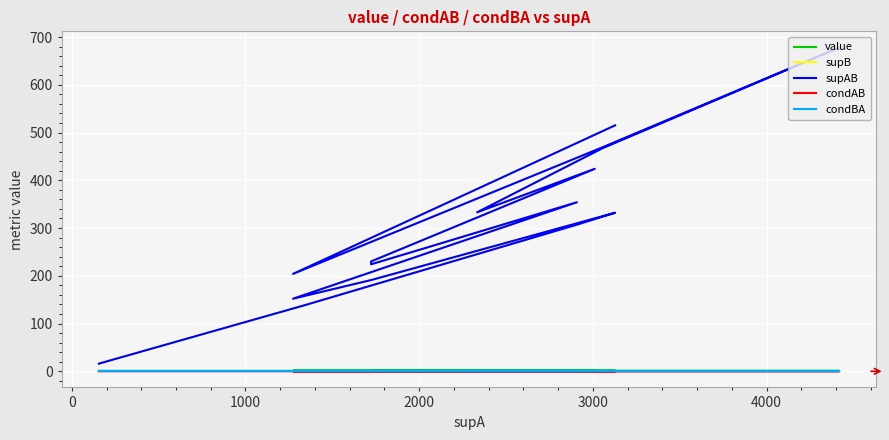

True or false: condAB has more than 0 points higher than both neighbors.

False